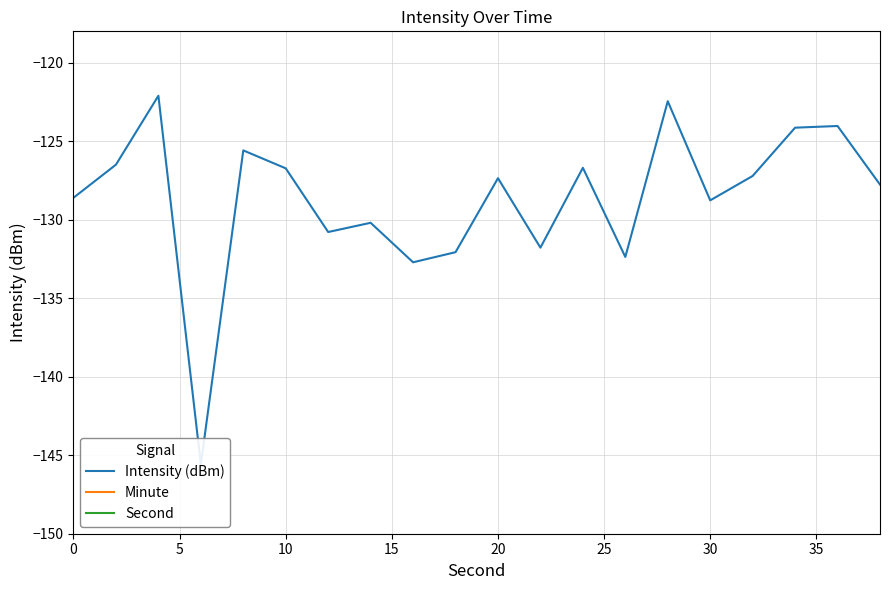

How many values in the Intensity (dBm) series are below -127?

12